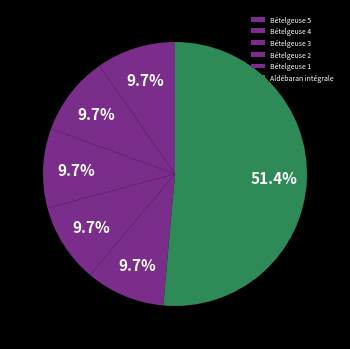

To the nearest percent, what portion does Bételgeuse 1 represent?

10%